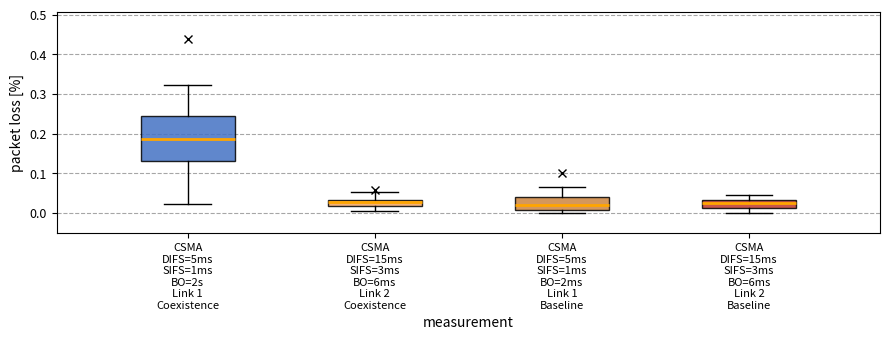

Reading left to right, transcribe this box plot: for each box, give where its median line is, the range the box spans, and where its two whiskers end, as read against the y-axis. The values are not printed on the chart, so give them approximately, as read against the axis.

CSMA DIFS=5ms SIFS=1ms BO=2s Link 1 Coexistence: median 0.19, box 0.13 to 0.25, whiskers 0.02 to 0.32
CSMA DIFS=15ms SIFS=3ms BO=6ms Link 2 Coexistence: median 0.03 (just below the box's upper edge), box 0.02 to 0.03, whiskers 0.00 to 0.05
CSMA DIFS=5ms SIFS=1ms BO=2ms Link 1 Baseline: median 0.02, box 0.01 to 0.04, whiskers 0.00 to 0.07
CSMA DIFS=15ms SIFS=3ms BO=6ms Link 2 Baseline: median 0.02, box 0.01 to 0.03, whiskers 0.00 to 0.04